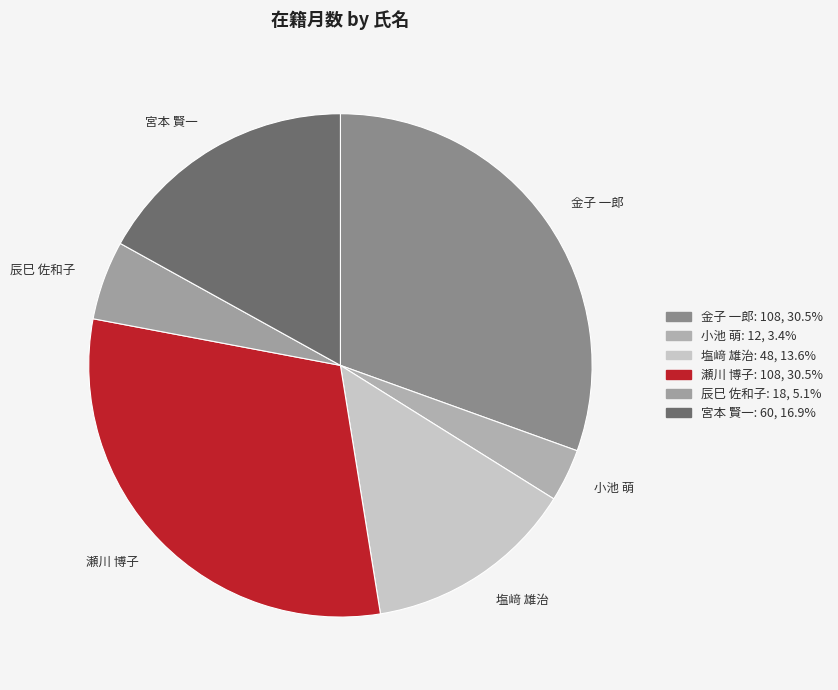

How many segments does this pie chart have?

6